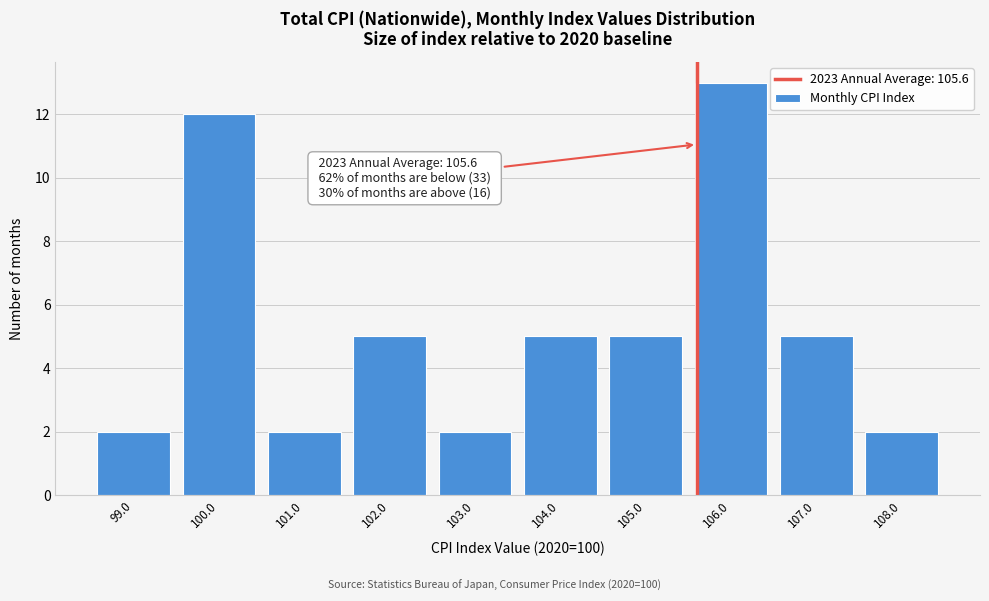

Which range on the x-axis has the tallest bar?

105.5 to 106.5